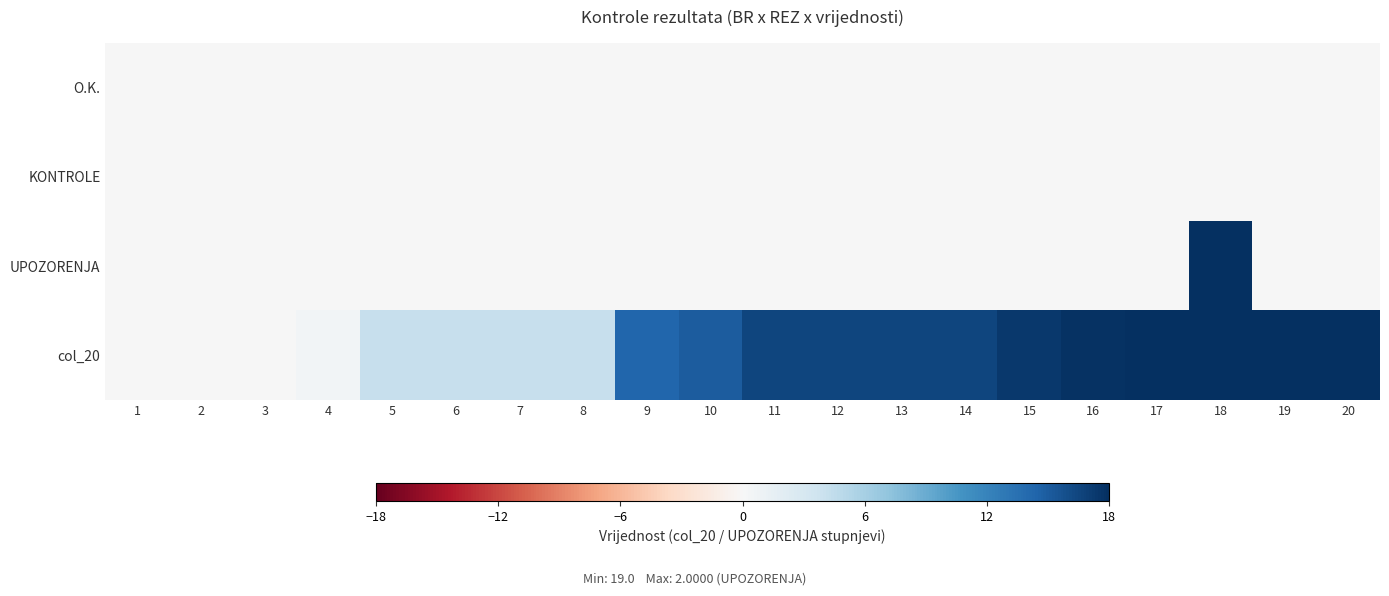

Reading left to right, extract all data points from this chart.

O.K.: 1=0.0	2=0.0	3=0.0	4=0.0	5=0.0	6=0.0	7=0.0	8=0.0	9=0.0	10=0.0	11=0.0	12=0.0	13=0.0	14=0.0	15=0.0	16=0.0	17=0.0	18=0.0	19=0.0	20=0.0
KONTROLE: 1=0.0	2=0.0	3=0.0	4=0.0	5=0.0	6=0.0	7=0.0	8=0.0	9=0.0	10=0.0	11=0.0	12=0.0	13=0.0	14=0.0	15=0.0	16=0.0	17=0.0	18=0.0	19=0.0	20=0.0
UPOZORENJA: 1=0.0	2=0.0	3=0.0	4=0.0	5=0.0	6=0.0	7=0.0	8=0.0	9=0.0	10=0.0	11=0.0	12=0.0	13=0.0	14=0.0	15=0.0	16=0.0	17=0.0	18=18.0	19=0.0	20=0.0
col_20: 1=0.0	2=0.0	3=0.1	4=0.5	5=4.1	6=4.1	7=4.2	8=4.2	9=14.3	10=15.0	11=16.5	12=16.5	13=16.5	14=16.5	15=17.4	16=17.8	17=17.9	18=18.0	19=18.0	20=18.0